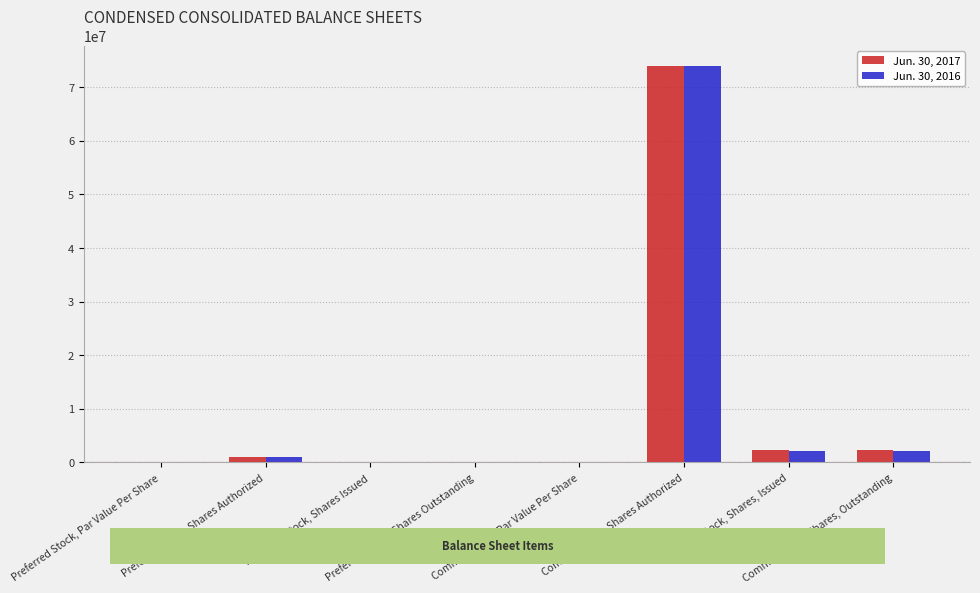

What is the maximum value shown in the chart?

74000000.0